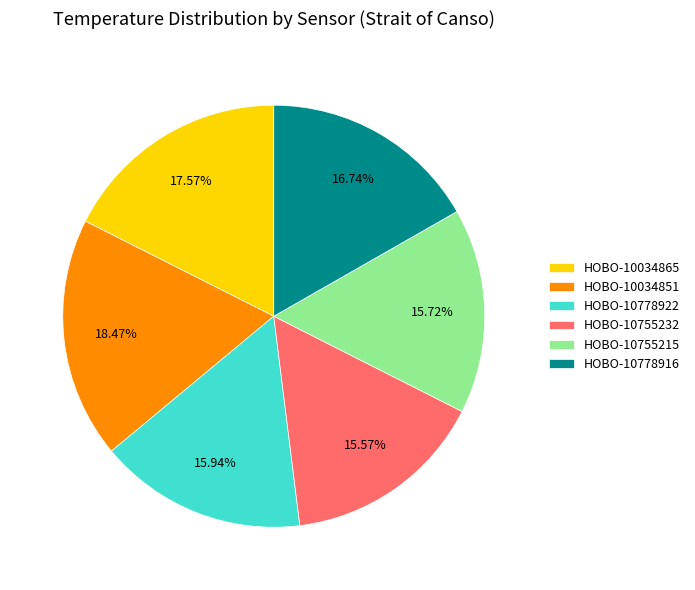

To the nearest percent, what percentage of the pie is HOBO-10034851?

18%